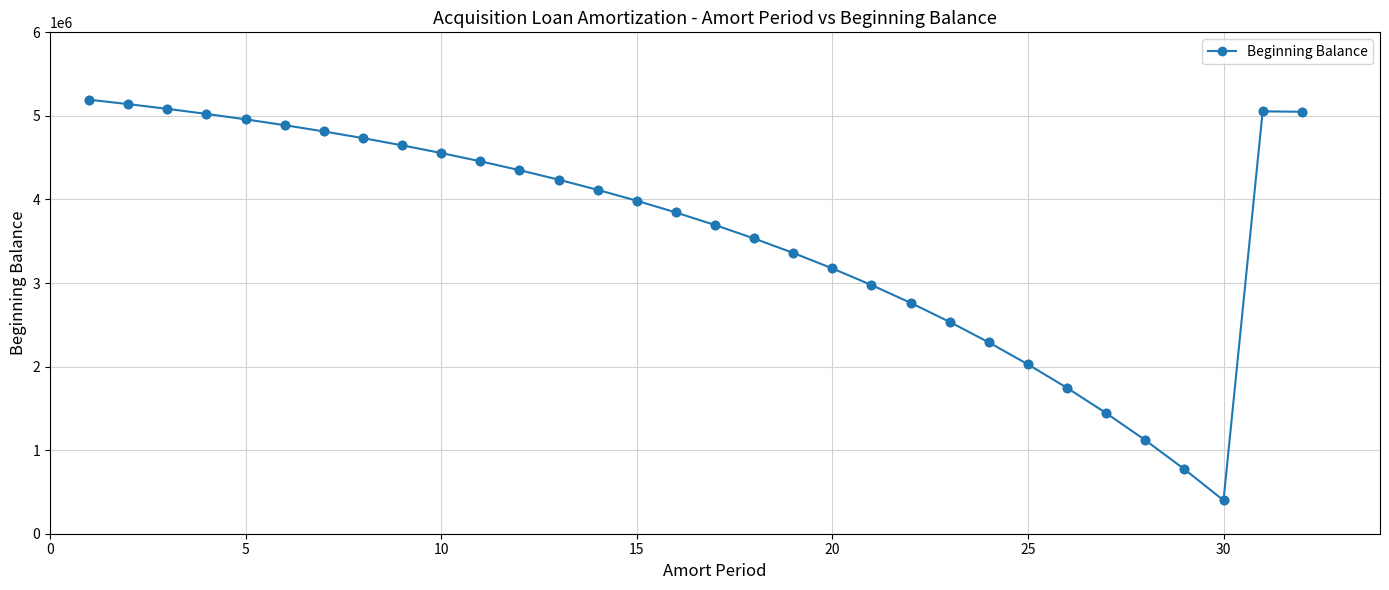

What is the value of the 2nd point from the left?

5140991.4